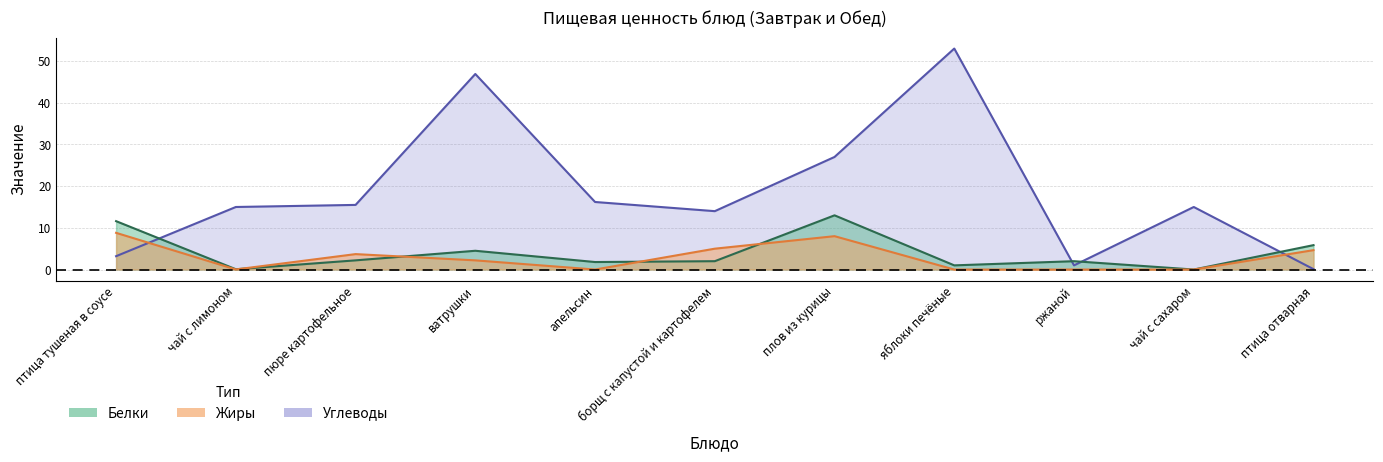

What is the difference between the Углеводы values at ватрушки and борщ с капустой и картофелем?

32.9